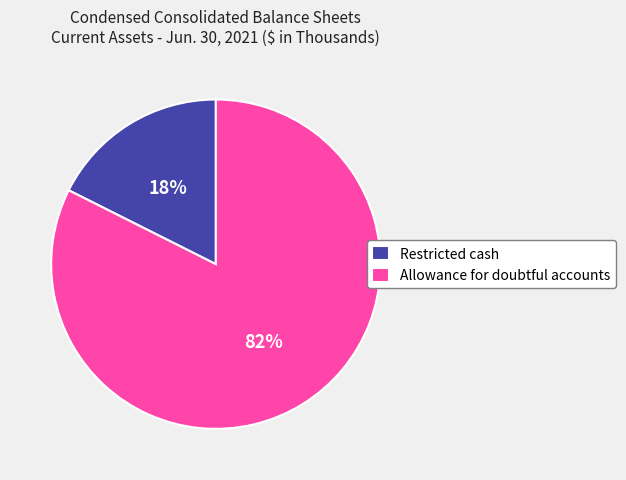

To the nearest percent, what percentage of the pie is Allowance for doubtful accounts?

82%